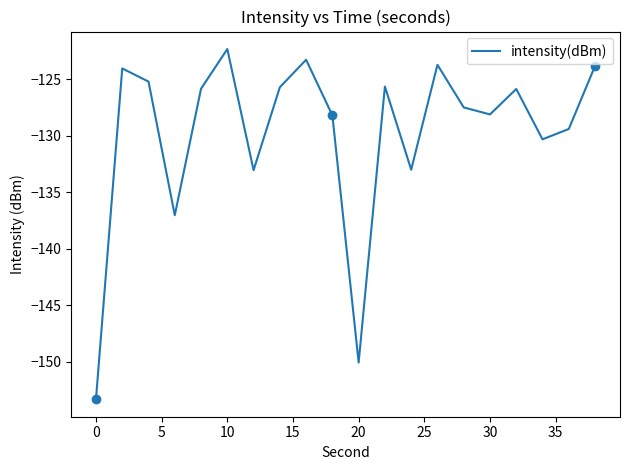

True or false: intensity(dBm) has a value of -211.4 at 20.

False